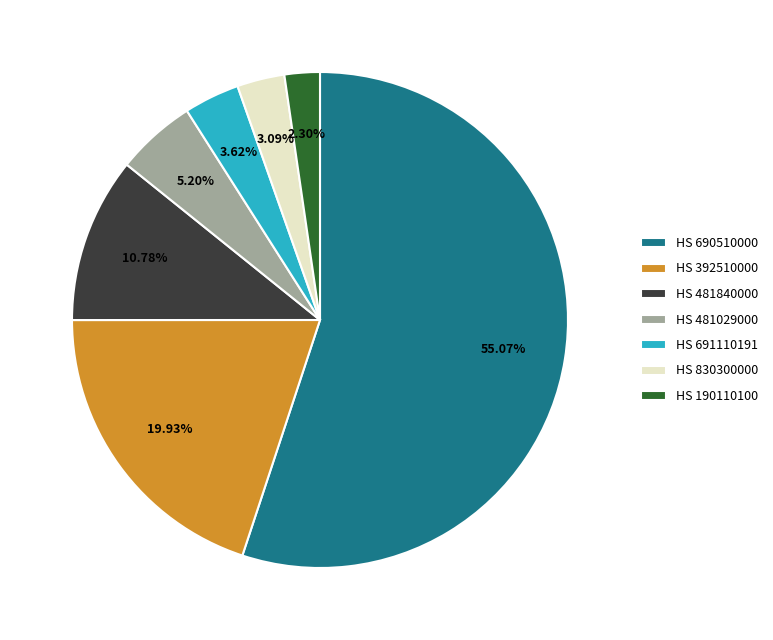

Rank the categories by value from highest to lowest.

HS 690510000, HS 392510000, HS 481840000, HS 481029000, HS 691110191, HS 830300000, HS 190110100